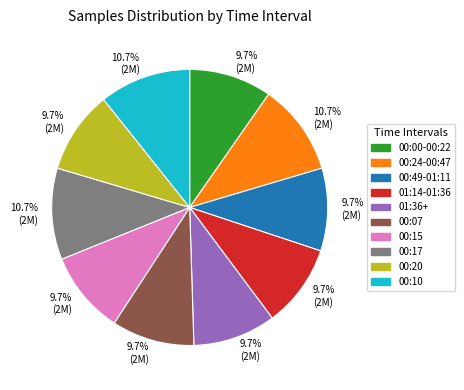

Is there a majority slice in this chart?

No